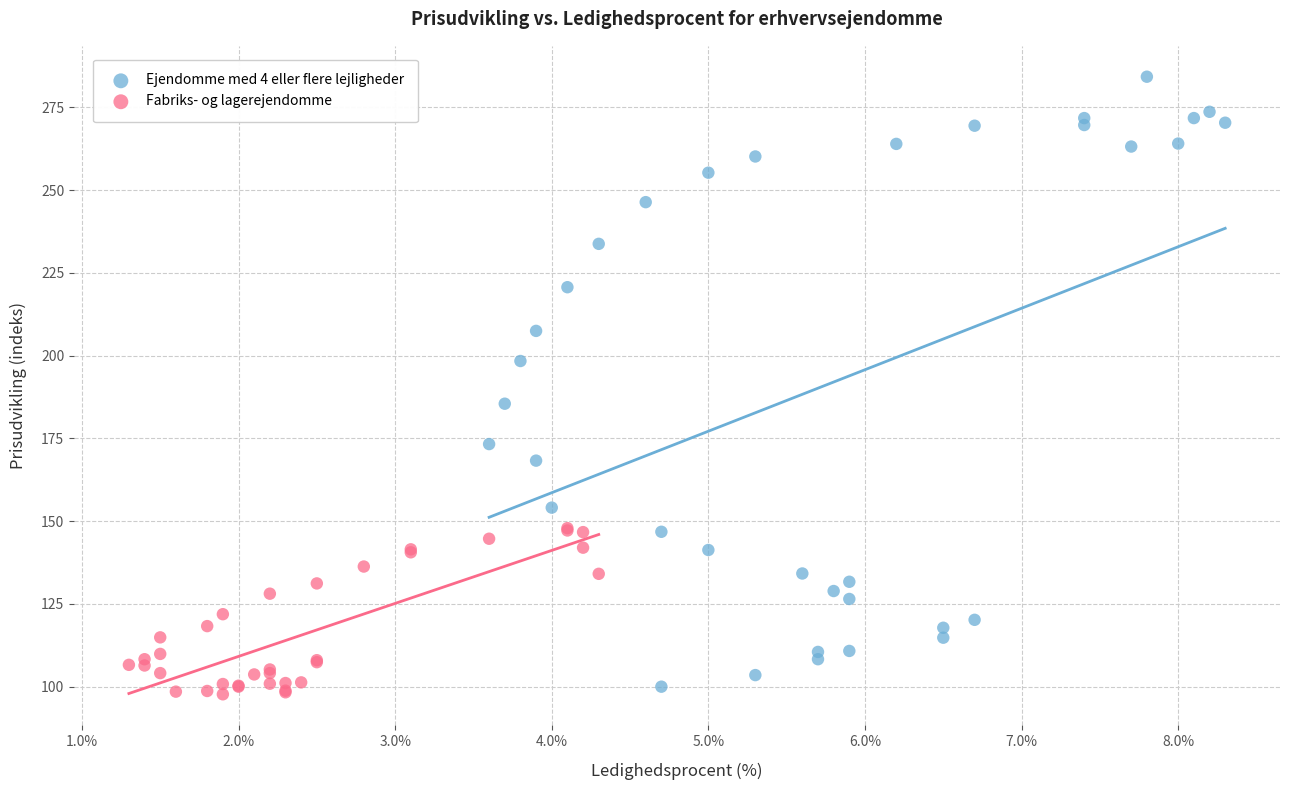

Which series has the largest Y range (max minus min)?

Ejendomme med 4 eller flere lejligheder